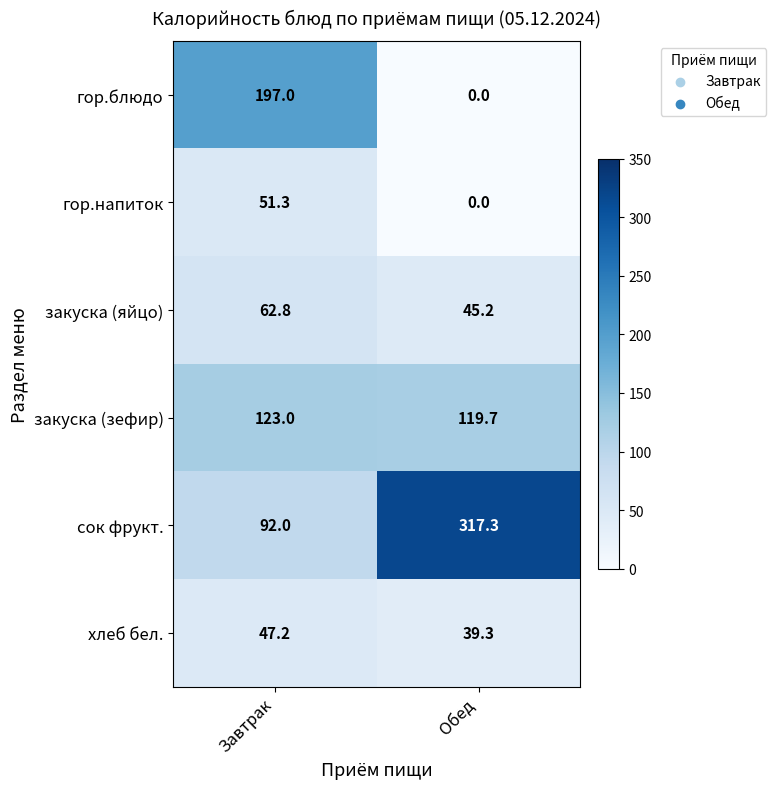

Is the value of сок фрукт. at Обед greater than the value of хлеб бел. at Завтрак?

Yes